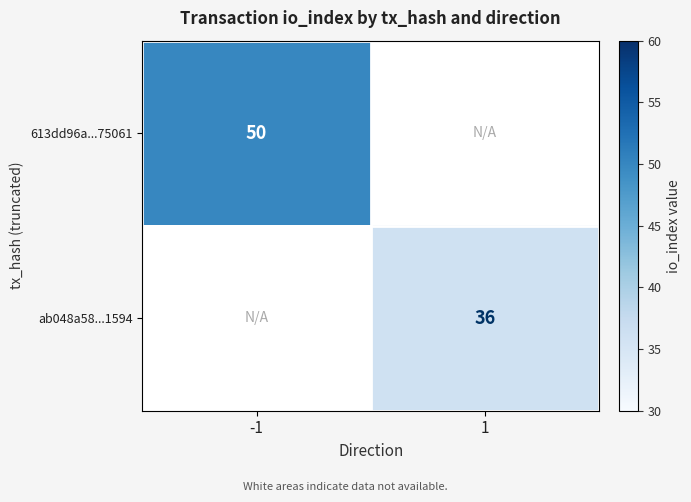

The value of 613dd96a...75061 at -1 is 19. True or false?

False